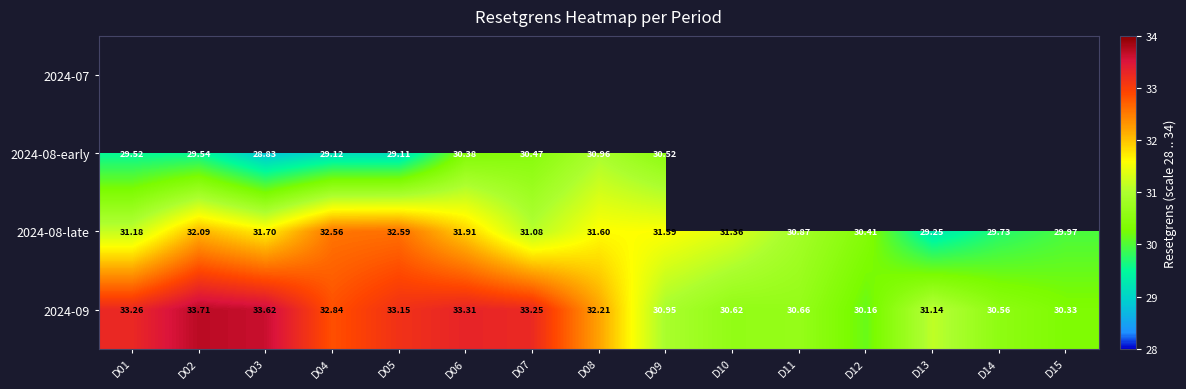

How many data points in 2024-09 are above 32?

8